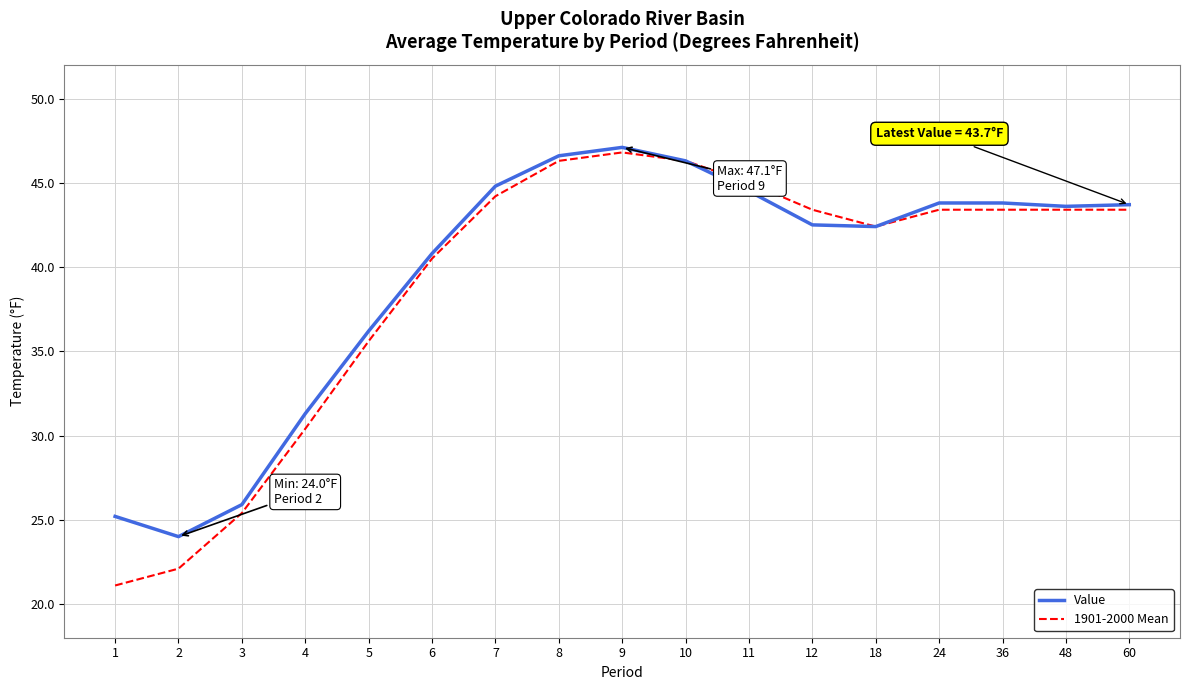

What is the maximum value for Value?

47.1